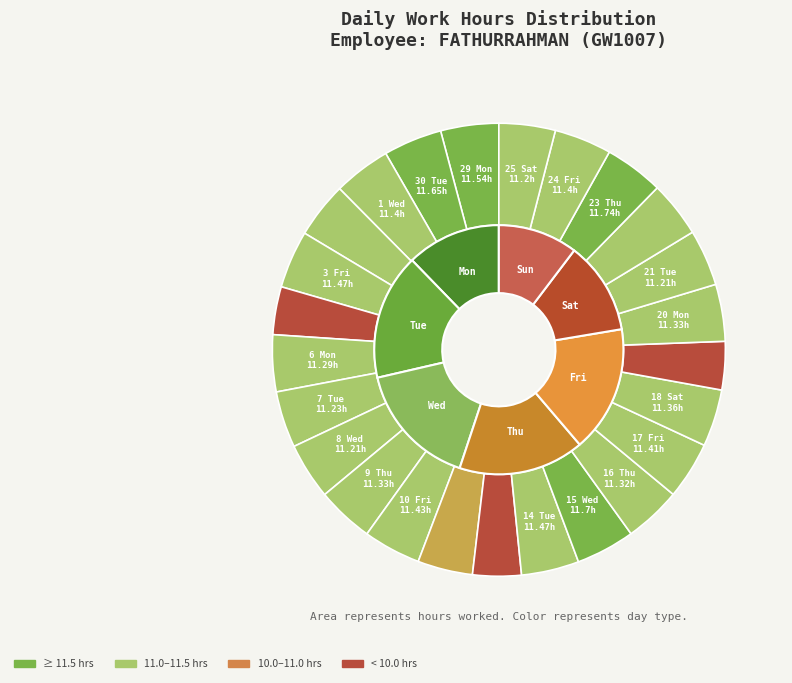

What is the smallest slice in the pie chart?

4 Sat